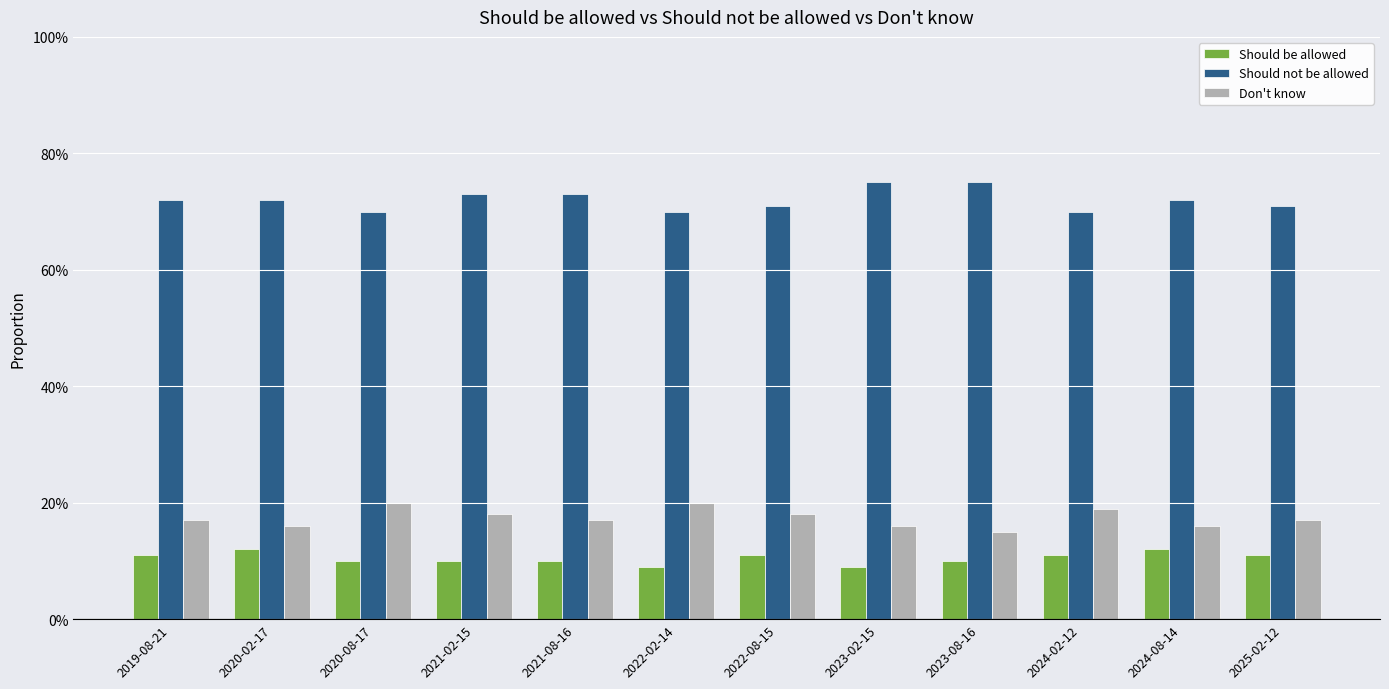

Where is Don't know nearest to the value 0?

2023-08-16